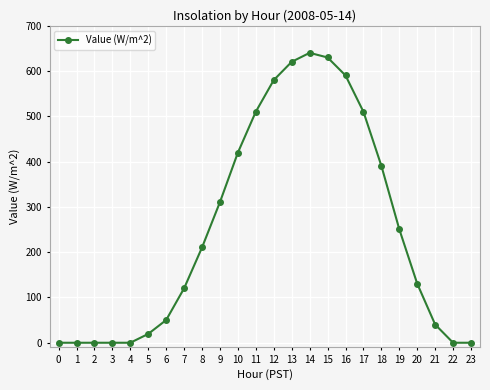

Which has a higher value, 8 or 13?

13